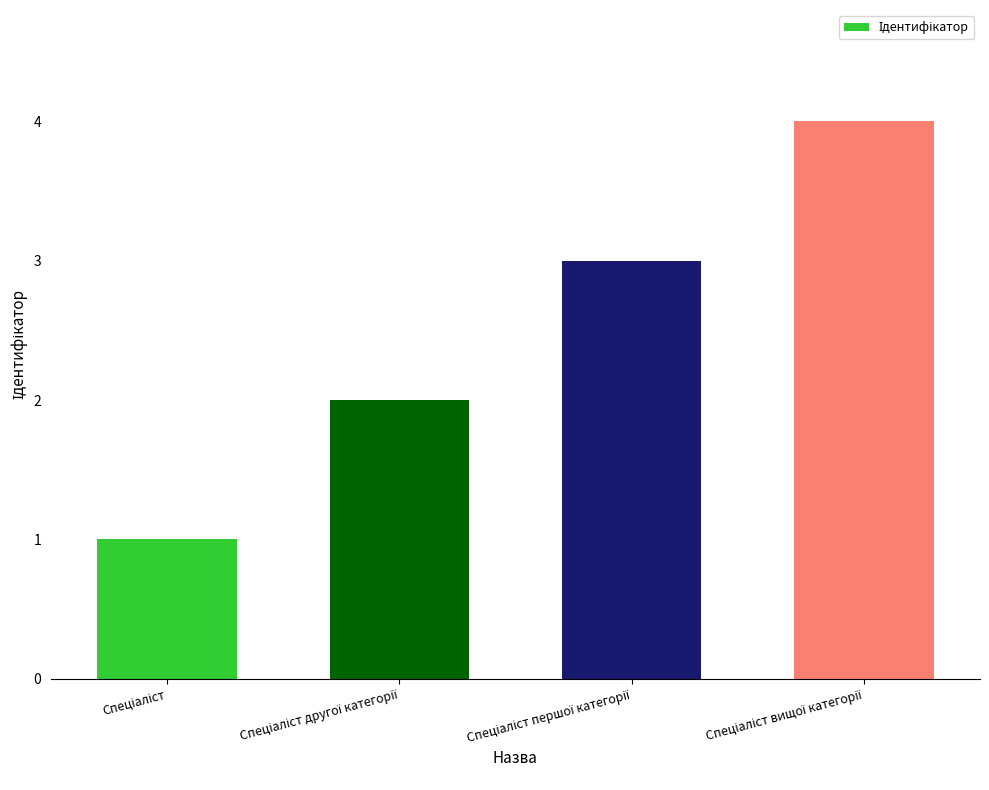

What is the difference between the maximum and minimum values?

3